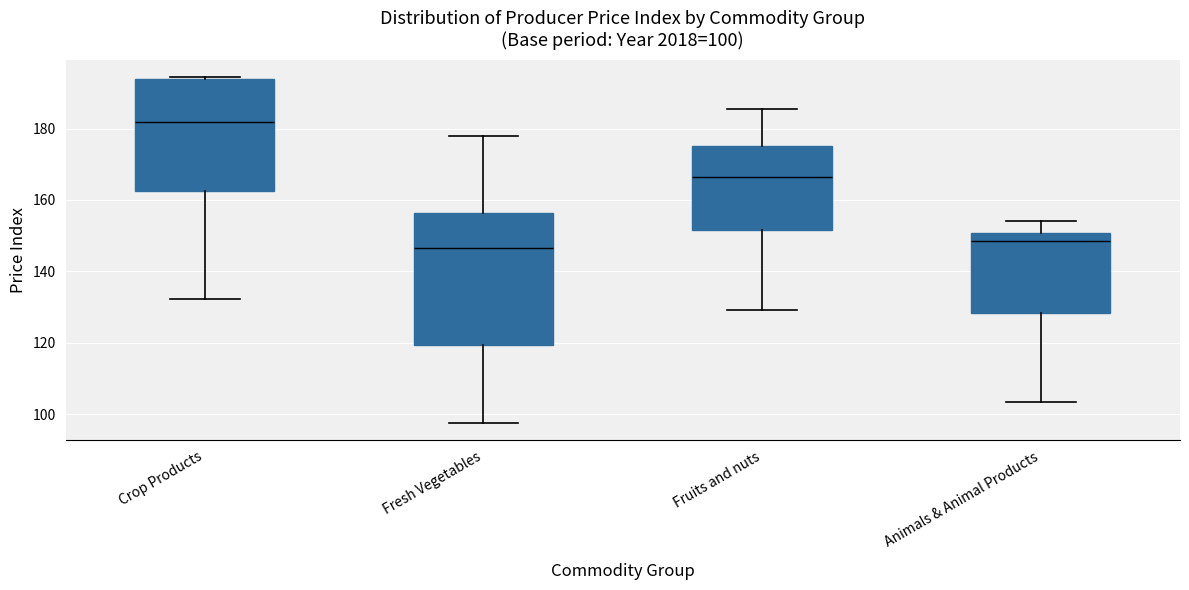

Which box's median line is the highest?

Crop Products